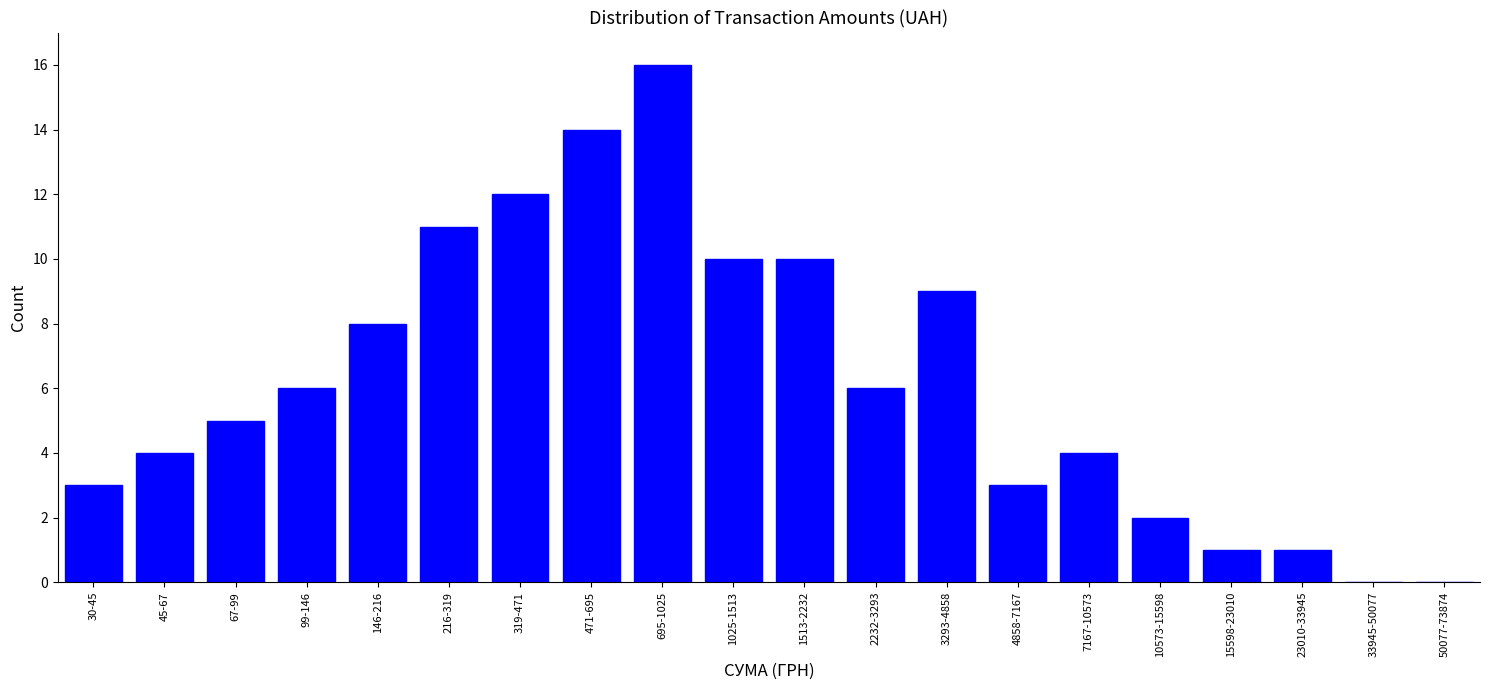

Reading left to right, list all the values displayed in this chart.

30-45=3	45-67=4	67-99=5	99-146=6	146-216=8	216-319=11	319-471=12	471-695=14	695-1025=16	1025-1513=10	1513-2232=10	2232-3293=6	3293-4858=9	4858-7167=3	7167-10573=4	10573-15598=2	15598-23010=1	23010-33945=1	33945-50077=0	50077-73874=0